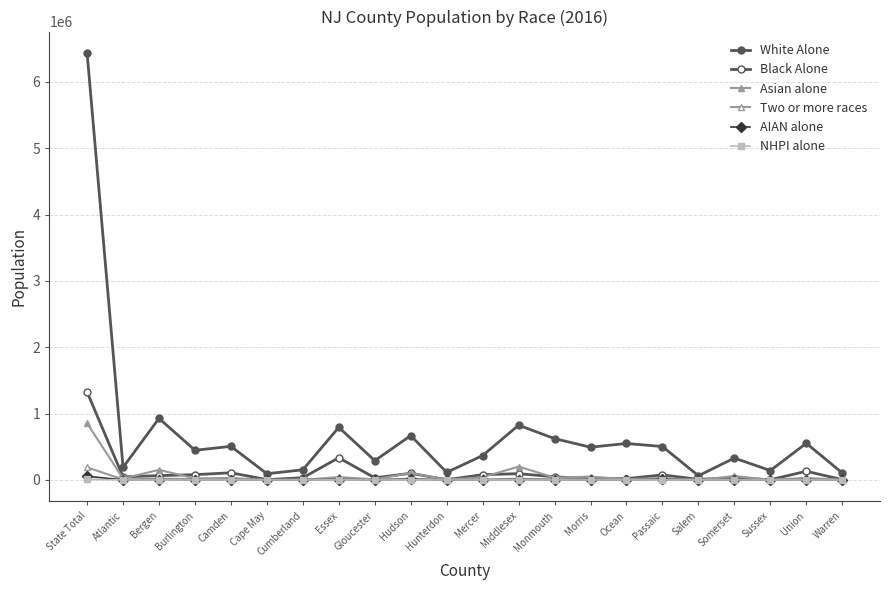

Which series has the widest spread of values?

White Alone